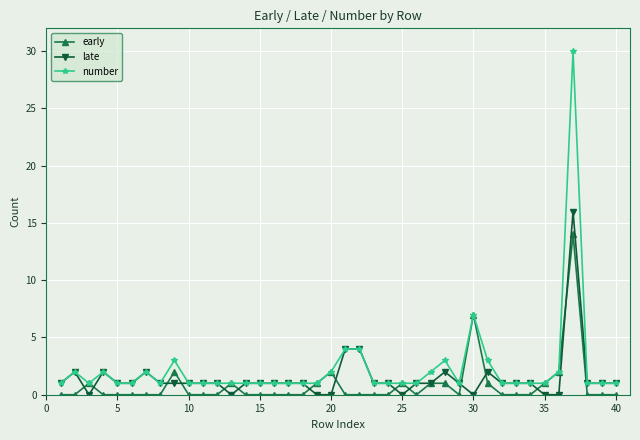

True or false: late has more than 1 interior local peaks.

True